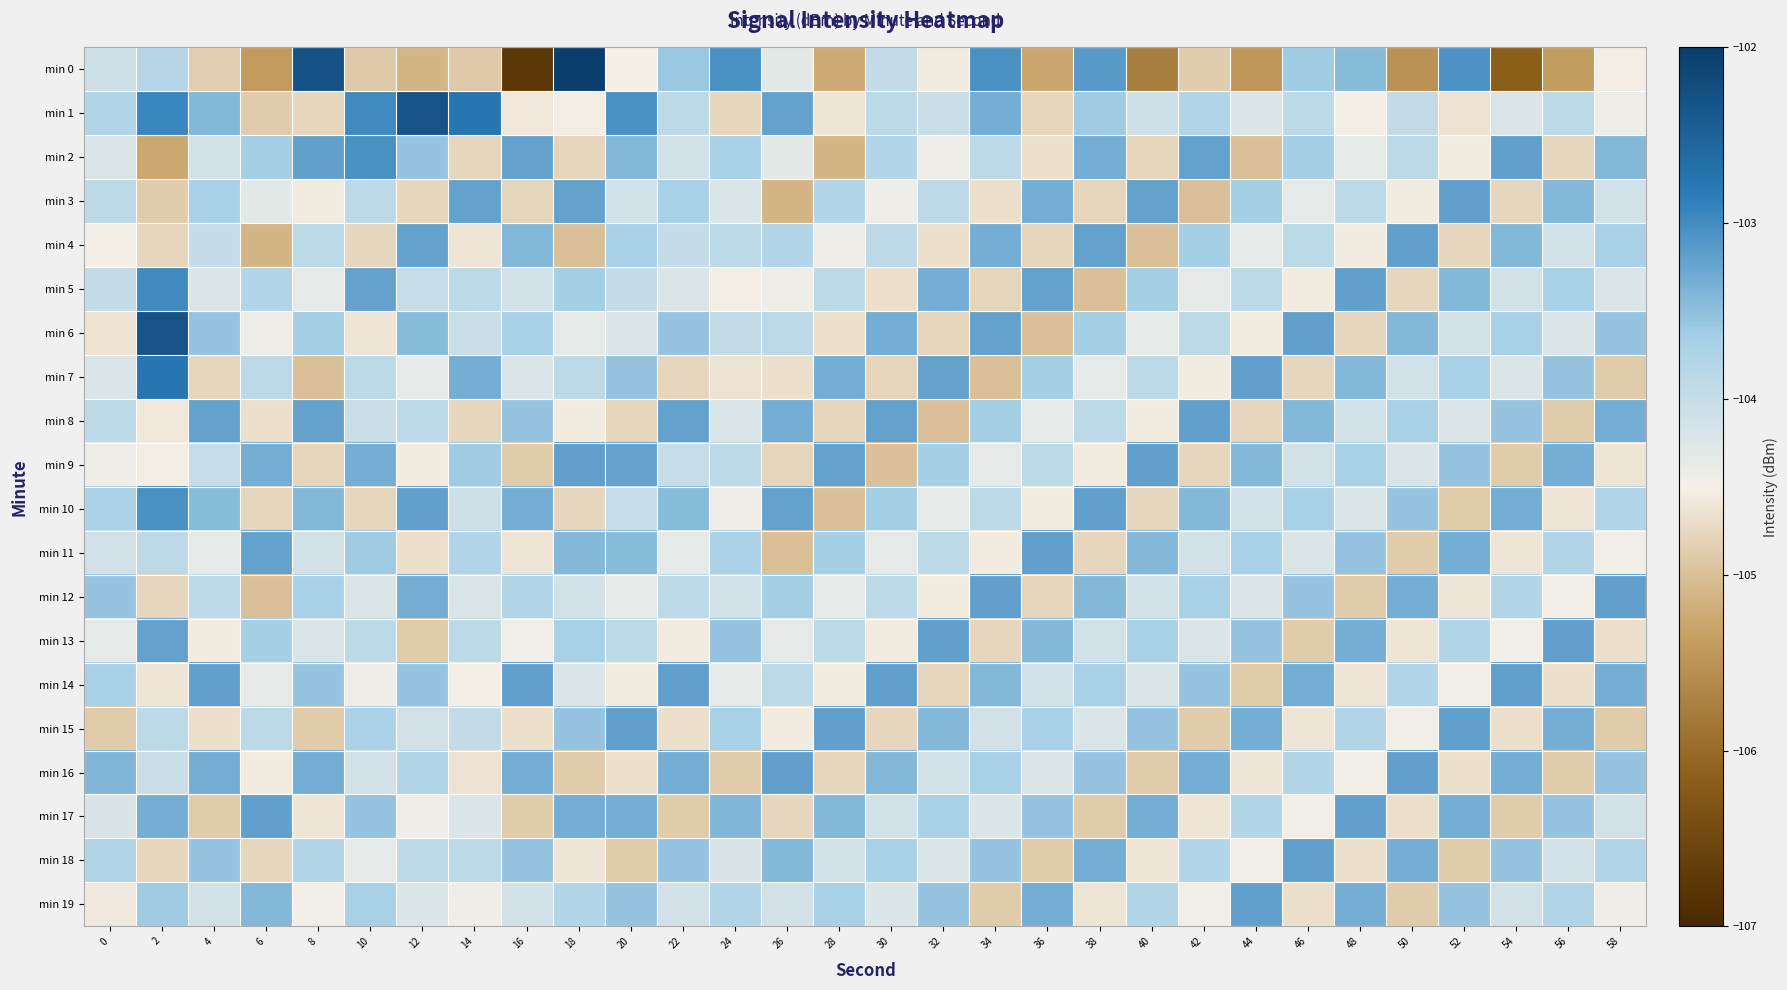

Reading left to right, extract all data points from this chart.

min 0: 0=-104.1	2=-103.8	4=-104.8	6=-105.4	8=-102.3	10=-104.9	12=-105.1	14=-104.9	16=-106.8	18=-102.0	20=-104.5	22=-103.6	24=-103.0	26=-104.3	28=-105.2	30=-104.0	32=-104.5	34=-103.0	36=-105.3	38=-103.1	40=-105.8	42=-104.9	44=-105.4	46=-103.6	48=-103.5	50=-105.5	52=-103.1	54=-106.2	56=-105.4	58=-104.5
min 1: 0=-103.8	2=-103.0	4=-103.4	6=-104.9	8=-104.8	10=-103.0	12=-102.3	14=-102.8	16=-104.6	18=-104.5	20=-103.0	22=-103.9	24=-104.8	26=-103.2	28=-104.6	30=-103.9	32=-104.0	34=-103.3	36=-104.8	38=-103.6	40=-104.1	42=-103.8	44=-104.2	46=-103.9	48=-104.5	50=-104.0	52=-104.6	54=-104.2	56=-103.9	58=-104.4
min 2: 0=-104.2	2=-105.2	4=-104.1	6=-103.7	8=-103.2	10=-103.0	12=-103.5	14=-104.8	16=-103.2	18=-104.8	20=-103.4	22=-104.1	24=-103.7	26=-104.3	28=-105.1	30=-103.8	32=-104.4	34=-103.9	36=-104.7	38=-103.3	40=-104.8	42=-103.2	44=-105.0	46=-103.7	48=-104.3	50=-103.9	52=-104.5	54=-103.2	56=-104.8	58=-103.4
min 3: 0=-103.9	2=-104.9	4=-103.7	6=-104.3	8=-104.5	10=-103.9	12=-104.8	14=-103.2	16=-104.8	18=-103.2	20=-104.1	22=-103.7	24=-104.2	26=-105.1	28=-103.8	30=-104.4	32=-103.9	34=-104.7	36=-103.3	38=-104.8	40=-103.2	42=-105.0	44=-103.7	46=-104.3	48=-103.9	50=-104.5	52=-103.2	54=-104.8	56=-103.4	58=-104.1
min 4: 0=-104.5	2=-104.8	4=-104.0	6=-105.1	8=-103.9	10=-104.8	12=-103.2	14=-104.6	16=-103.4	18=-105.0	20=-103.7	22=-104.0	24=-103.9	26=-103.8	28=-104.4	30=-103.9	32=-104.7	34=-103.3	36=-104.8	38=-103.2	40=-105.0	42=-103.7	44=-104.3	46=-103.9	48=-104.5	50=-103.2	52=-104.8	54=-103.4	56=-104.1	58=-103.7
min 5: 0=-104.0	2=-103.0	4=-104.2	6=-103.8	8=-104.3	10=-103.2	12=-104.0	14=-103.9	16=-104.1	18=-103.7	20=-104.0	22=-104.2	24=-104.5	26=-104.4	28=-103.9	30=-104.7	32=-103.3	34=-104.8	36=-103.2	38=-105.0	40=-103.7	42=-104.3	44=-103.9	46=-104.5	48=-103.2	50=-104.8	52=-103.4	54=-104.1	56=-103.7	58=-104.2
min 6: 0=-104.6	2=-102.3	4=-103.5	6=-104.4	8=-103.7	10=-104.6	12=-103.5	14=-104.0	16=-103.7	18=-104.3	20=-104.2	22=-103.5	24=-104.0	26=-103.9	28=-104.7	30=-103.3	32=-104.8	34=-103.2	36=-105.0	38=-103.7	40=-104.3	42=-103.9	44=-104.5	46=-103.2	48=-104.8	50=-103.4	52=-104.1	54=-103.7	56=-104.2	58=-103.5
min 7: 0=-104.2	2=-102.8	4=-104.8	6=-103.9	8=-105.0	10=-103.9	12=-104.3	14=-103.3	16=-104.2	18=-103.9	20=-103.5	22=-104.8	24=-104.6	26=-104.7	28=-103.3	30=-104.8	32=-103.2	34=-105.0	36=-103.7	38=-104.3	40=-103.9	42=-104.5	44=-103.2	46=-104.8	48=-103.4	50=-104.1	52=-103.7	54=-104.2	56=-103.5	58=-104.9
min 8: 0=-103.9	2=-104.6	4=-103.2	6=-104.7	8=-103.2	10=-104.0	12=-103.9	14=-104.8	16=-103.5	18=-104.5	20=-104.8	22=-103.2	24=-104.2	26=-103.3	28=-104.8	30=-103.2	32=-105.0	34=-103.7	36=-104.3	38=-103.9	40=-104.5	42=-103.2	44=-104.8	46=-103.4	48=-104.1	50=-103.7	52=-104.2	54=-103.5	56=-104.9	58=-103.3
min 9: 0=-104.4	2=-104.5	4=-104.0	6=-103.3	8=-104.8	10=-103.3	12=-104.5	14=-103.6	16=-104.9	18=-103.2	20=-103.2	22=-104.0	24=-103.9	26=-104.8	28=-103.2	30=-105.0	32=-103.7	34=-104.3	36=-103.9	38=-104.5	40=-103.2	42=-104.8	44=-103.4	46=-104.1	48=-103.7	50=-104.2	52=-103.5	54=-104.9	56=-103.3	58=-104.6
min 10: 0=-103.7	2=-103.0	4=-103.5	6=-104.8	8=-103.4	10=-104.8	12=-103.2	14=-104.1	16=-103.3	18=-104.8	20=-104.0	22=-103.5	24=-104.4	26=-103.2	28=-105.0	30=-103.7	32=-104.3	34=-103.9	36=-104.5	38=-103.2	40=-104.8	42=-103.4	44=-104.1	46=-103.7	48=-104.2	50=-103.5	52=-104.9	54=-103.3	56=-104.6	58=-103.8
min 11: 0=-104.1	2=-103.9	4=-104.3	6=-103.2	8=-104.1	10=-103.6	12=-104.7	14=-103.8	16=-104.6	18=-103.4	20=-103.5	22=-104.3	24=-103.7	26=-105.0	28=-103.7	30=-104.3	32=-103.9	34=-104.5	36=-103.2	38=-104.8	40=-103.4	42=-104.1	44=-103.7	46=-104.2	48=-103.5	50=-104.9	52=-103.3	54=-104.6	56=-103.8	58=-104.5
min 12: 0=-103.5	2=-104.8	4=-103.9	6=-105.0	8=-103.7	10=-104.2	12=-103.3	14=-104.2	16=-103.8	18=-104.1	20=-104.3	22=-103.9	24=-104.1	26=-103.7	28=-104.3	30=-103.9	32=-104.5	34=-103.2	36=-104.8	38=-103.4	40=-104.1	42=-103.7	44=-104.2	46=-103.5	48=-104.9	50=-103.3	52=-104.6	54=-103.8	56=-104.5	58=-103.2
min 13: 0=-104.3	2=-103.2	4=-104.5	6=-103.7	8=-104.2	10=-103.9	12=-104.9	14=-103.9	16=-104.5	18=-103.7	20=-103.9	22=-104.5	24=-103.5	26=-104.3	28=-103.9	30=-104.5	32=-103.2	34=-104.8	36=-103.4	38=-104.1	40=-103.7	42=-104.2	44=-103.5	46=-104.9	48=-103.3	50=-104.6	52=-103.8	54=-104.5	56=-103.2	58=-104.7
min 14: 0=-103.7	2=-104.6	4=-103.2	6=-104.3	8=-103.5	10=-104.4	12=-103.6	14=-104.5	16=-103.2	18=-104.2	20=-104.5	22=-103.2	24=-104.3	26=-103.9	28=-104.5	30=-103.2	32=-104.8	34=-103.4	36=-104.1	38=-103.7	40=-104.2	42=-103.5	44=-104.9	46=-103.3	48=-104.6	50=-103.8	52=-104.5	54=-103.2	56=-104.7	58=-103.3
min 15: 0=-104.9	2=-103.9	4=-104.7	6=-103.9	8=-104.9	10=-103.7	12=-104.1	14=-104.0	16=-104.7	18=-103.5	20=-103.2	22=-104.7	24=-103.7	26=-104.5	28=-103.2	30=-104.8	32=-103.4	34=-104.1	36=-103.7	38=-104.2	40=-103.5	42=-104.9	44=-103.3	46=-104.6	48=-103.8	50=-104.5	52=-103.2	54=-104.7	56=-103.3	58=-104.9
min 16: 0=-103.4	2=-104.0	4=-103.3	6=-104.5	8=-103.3	10=-104.1	12=-103.8	14=-104.6	16=-103.3	18=-104.9	20=-104.7	22=-103.3	24=-104.9	26=-103.2	28=-104.8	30=-103.4	32=-104.1	34=-103.7	36=-104.2	38=-103.5	40=-104.9	42=-103.3	44=-104.6	46=-103.8	48=-104.5	50=-103.2	52=-104.7	54=-103.3	56=-104.9	58=-103.6
min 17: 0=-104.2	2=-103.3	4=-104.9	6=-103.2	8=-104.6	10=-103.5	12=-104.4	14=-104.2	16=-104.9	18=-103.3	20=-103.3	22=-104.9	24=-103.4	26=-104.8	28=-103.4	30=-104.1	32=-103.7	34=-104.2	36=-103.5	38=-104.9	40=-103.3	42=-104.6	44=-103.8	46=-104.5	48=-103.2	50=-104.7	52=-103.3	54=-104.9	56=-103.6	58=-104.1
min 18: 0=-103.8	2=-104.8	4=-103.6	6=-104.8	8=-103.8	10=-104.3	12=-103.9	14=-103.9	16=-103.6	18=-104.6	20=-104.9	22=-103.6	24=-104.2	26=-103.4	28=-104.1	30=-103.7	32=-104.2	34=-103.5	36=-104.9	38=-103.3	40=-104.6	42=-103.8	44=-104.5	46=-103.2	48=-104.7	50=-103.3	52=-104.9	54=-103.6	56=-104.1	58=-103.8
min 19: 0=-104.6	2=-103.6	4=-104.1	6=-103.4	8=-104.5	10=-103.7	12=-104.2	14=-104.4	16=-104.1	18=-103.8	20=-103.6	22=-104.1	24=-103.8	26=-104.1	28=-103.7	30=-104.2	32=-103.5	34=-104.9	36=-103.3	38=-104.6	40=-103.8	42=-104.5	44=-103.2	46=-104.7	48=-103.3	50=-104.9	52=-103.6	54=-104.1	56=-103.8	58=-104.4